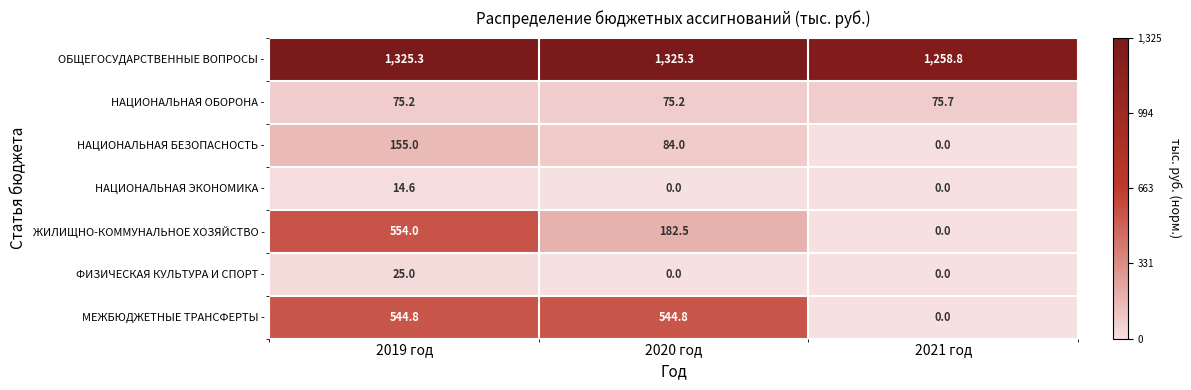

What is the greatest value displayed?

1325.3